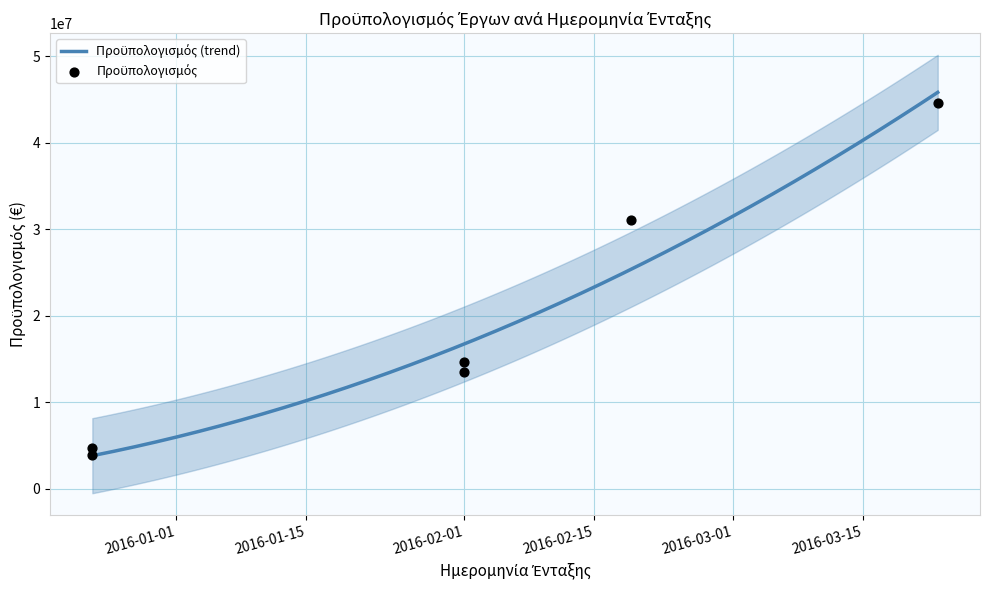

Which has a higher value, 2015-12-23 or 2015-12-23?

2015-12-23